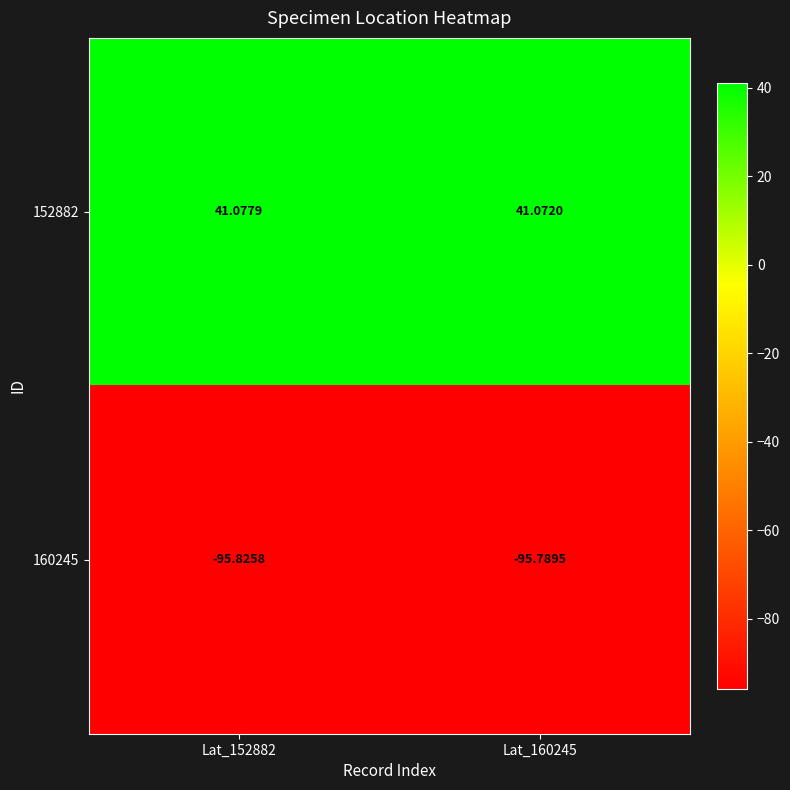

Count the number of data series in this chart.

2